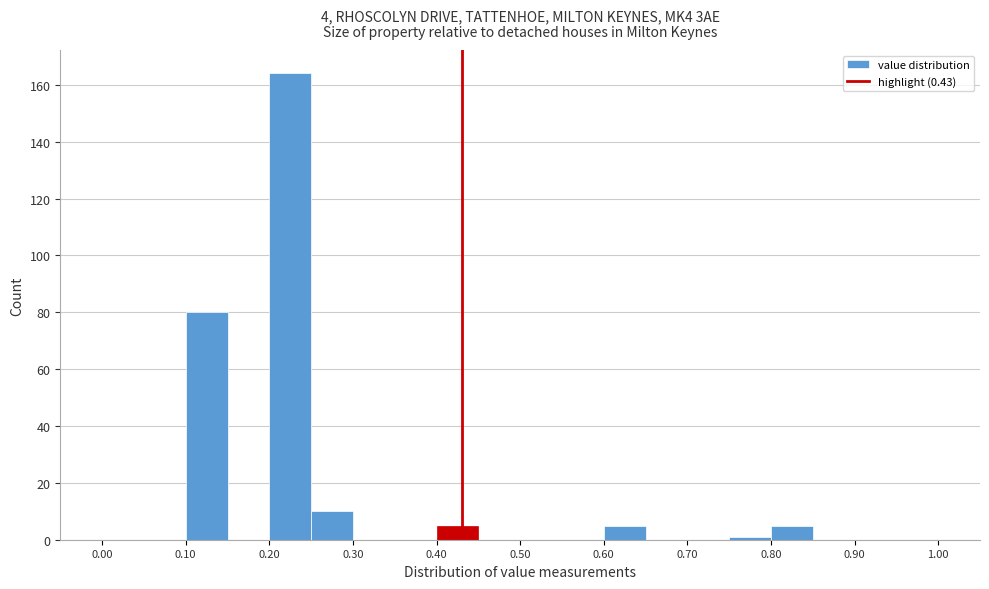

Reading left to right, list every bar in this chart as the range it spans on the x-axis followed by its height. The values are not printed on the chart, so give them approximately, as read against the axis.

0.00 to 0.05: 0
0.05 to 0.10: 0
0.10 to 0.15: 80
0.15 to 0.20: 0
0.20 to 0.25: 164
0.25 to 0.30: 10
0.30 to 0.35: 0
0.35 to 0.40: 0
0.40 to 0.45: 6
0.45 to 0.50: 0
0.50 to 0.55: 0
0.55 to 0.60: 0
0.60 to 0.65: 6
0.65 to 0.70: 0
0.70 to 0.75: 0
0.75 to 0.80: under 2
0.80 to 0.85: 6
0.85 to 0.90: 0
0.90 to 0.95: 0
0.95 to 1.00: 0